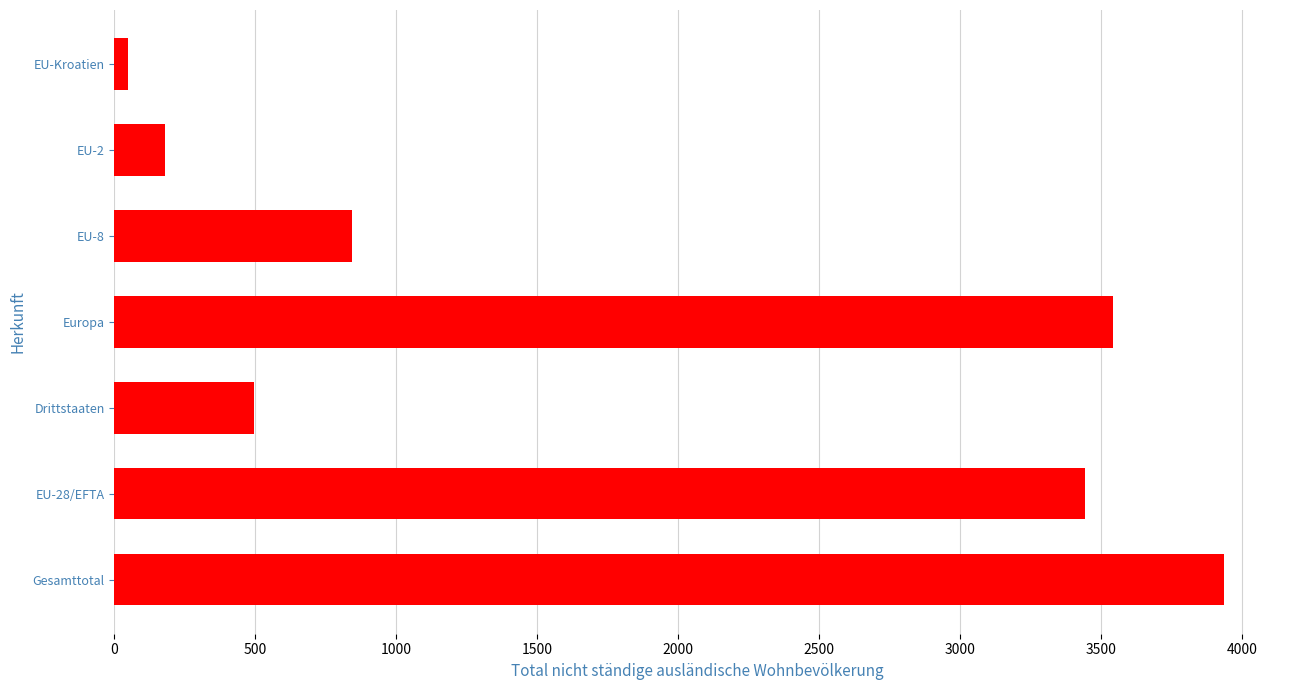

What is the sum of the values at Europa and EU-2?

3719